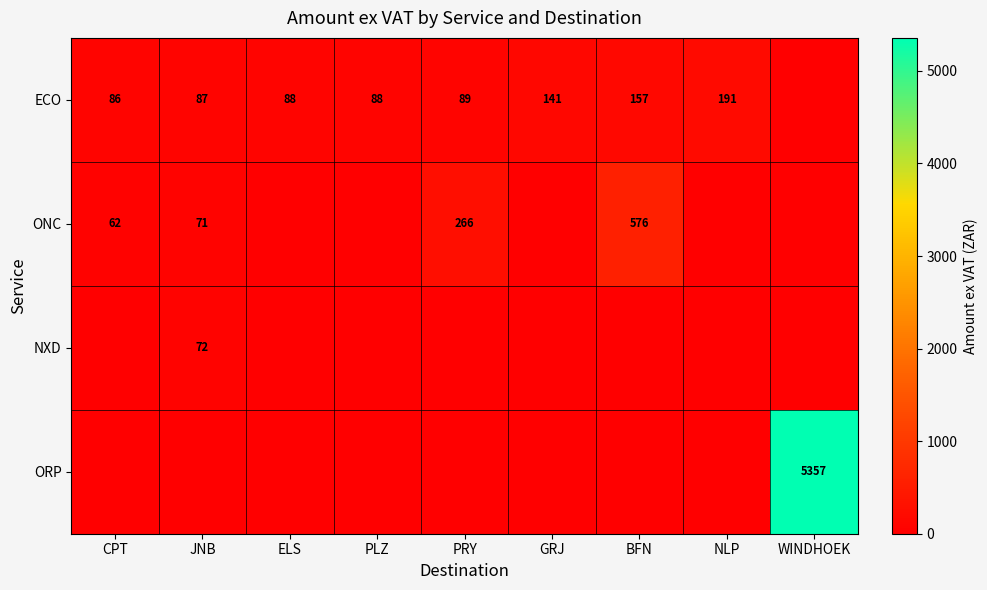

The value of ONC at JNB is 32. True or false?

False